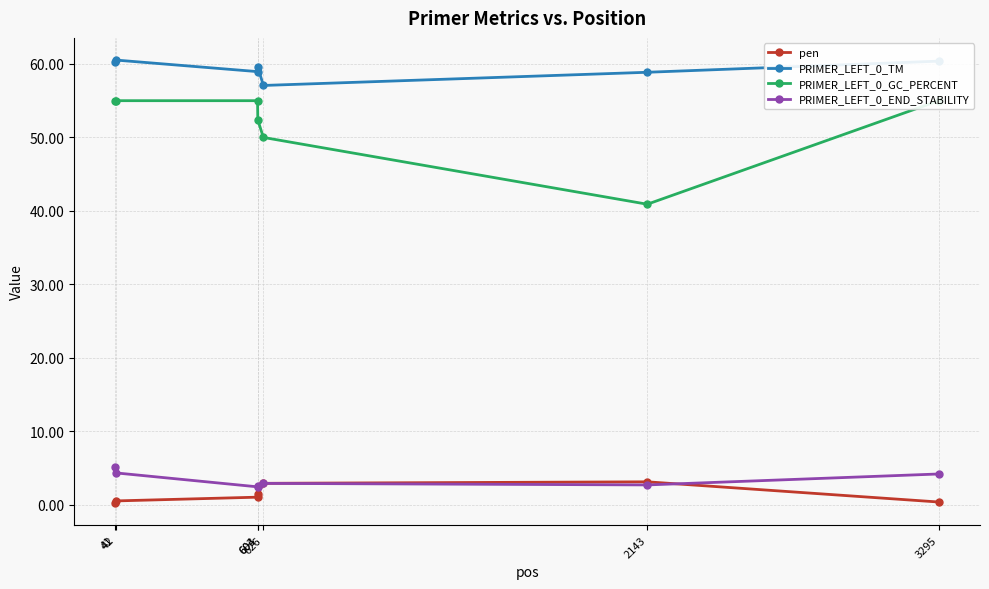

Does the chart display data point markers on the line(s)?

Yes